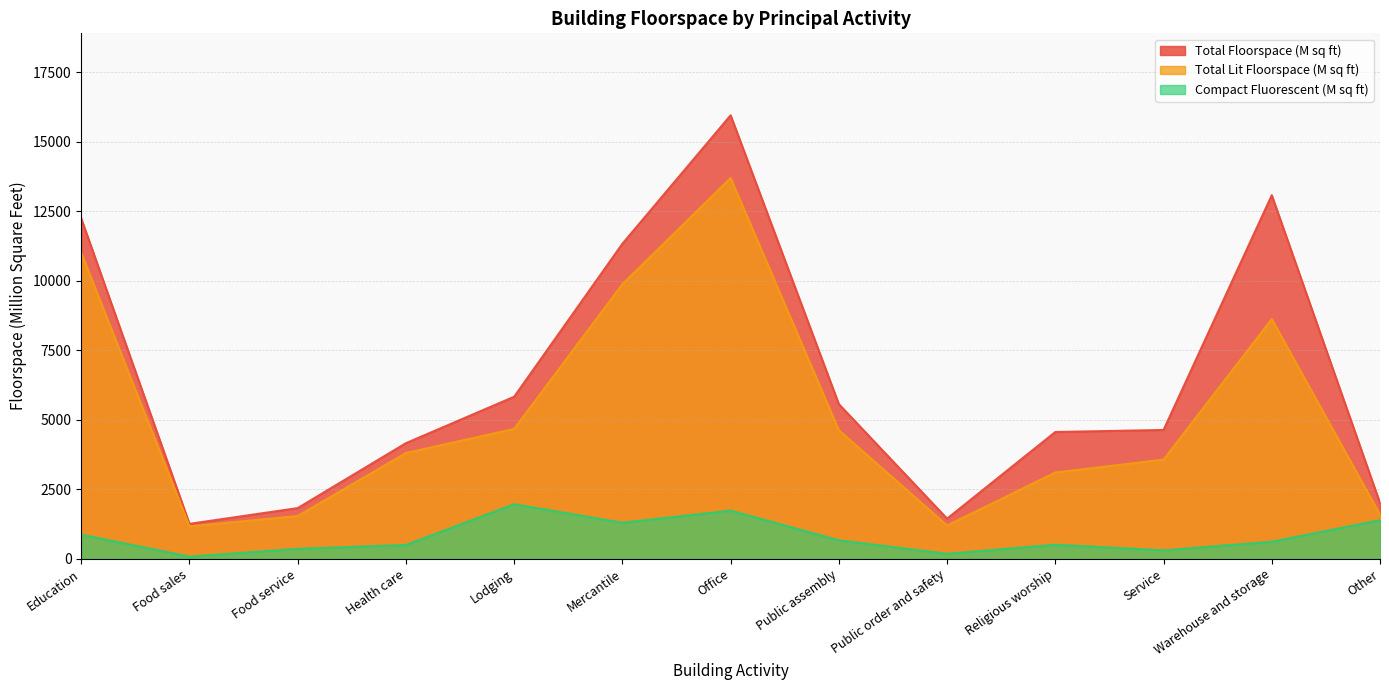

True or false: Total Floorspace (M sq ft) has a value of 3451 at Other.

False